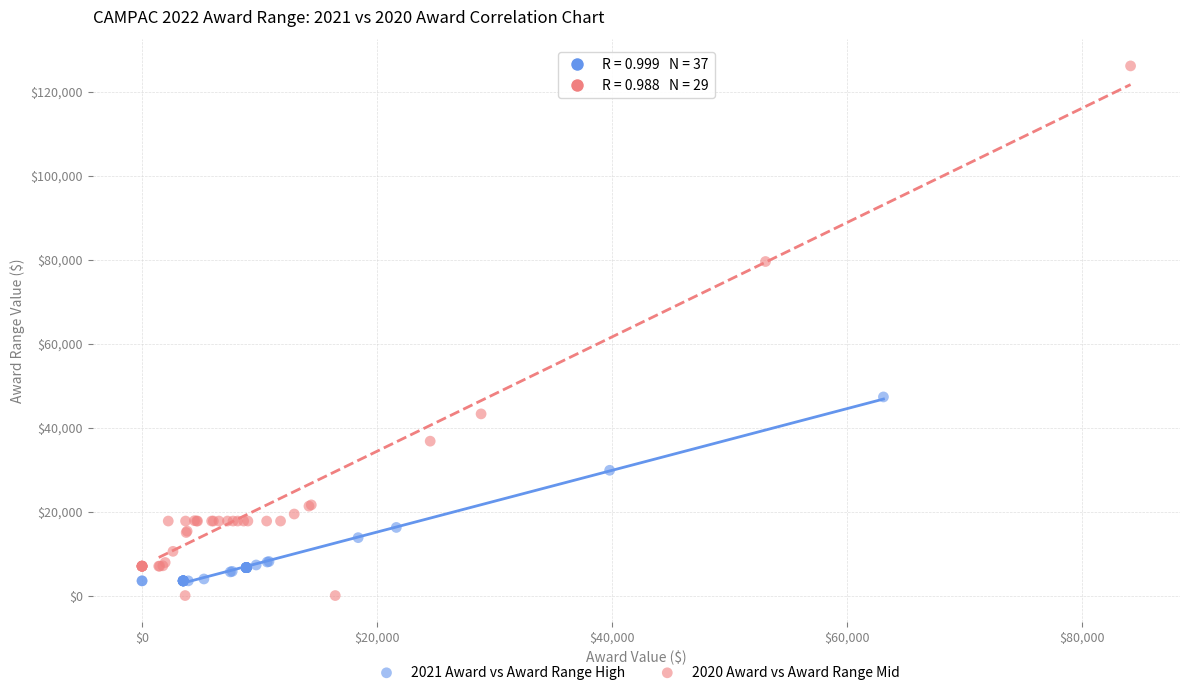

Which series contains the lowest Y value?

2020 Award vs Award Range Mid